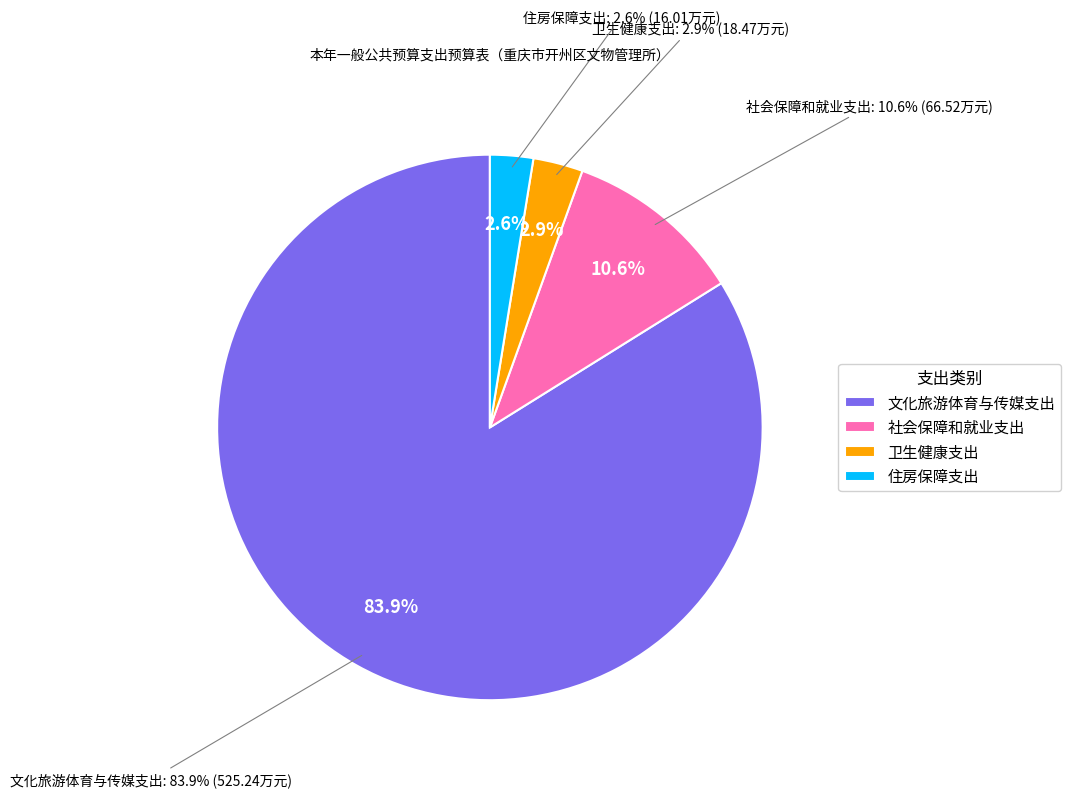

Which slice represents more than half of the pie?

文化旅游体育与传媒支出